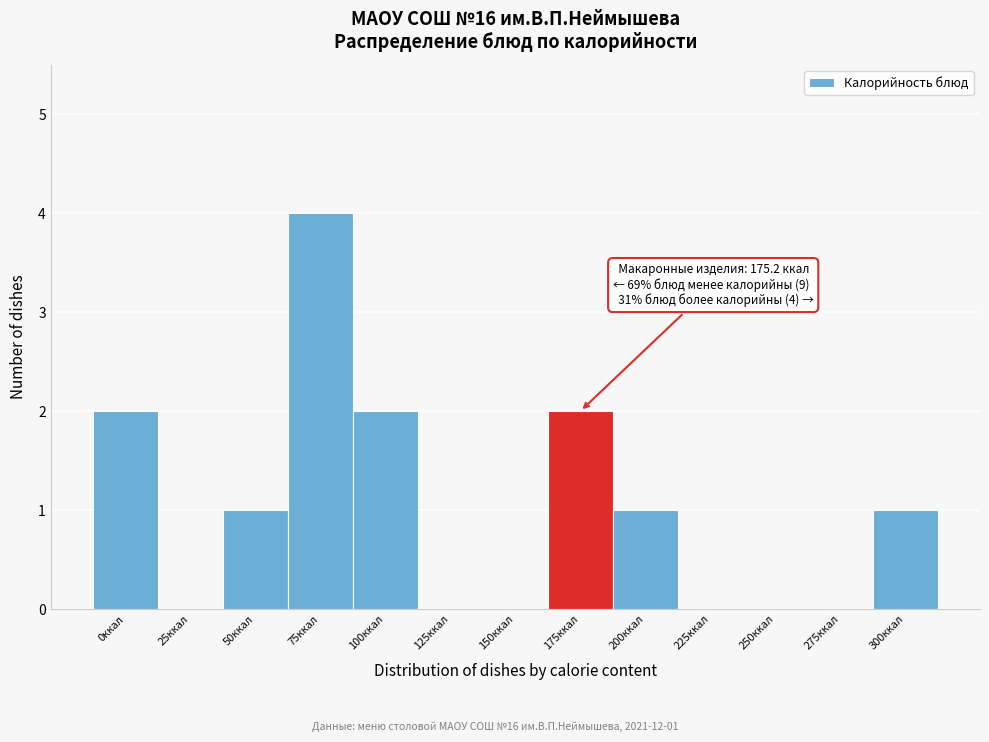

Reading right to left, list all the values displayed in this chart.

300ккал=1	275ккал=0	250ккал=0	225ккал=0	200ккал=1	175ккал=2	150ккал=0	125ккал=0	100ккал=2	75ккал=4	50ккал=1	25ккал=0	0ккал=2